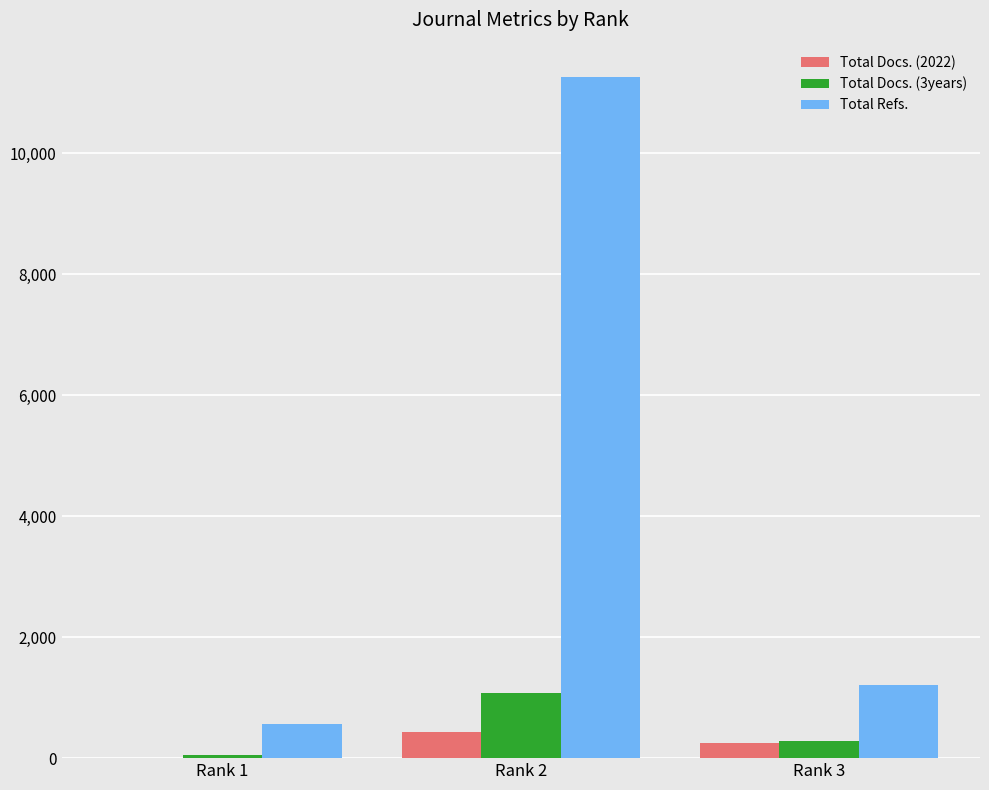

What is the total value across all series at Rank 2?

12774